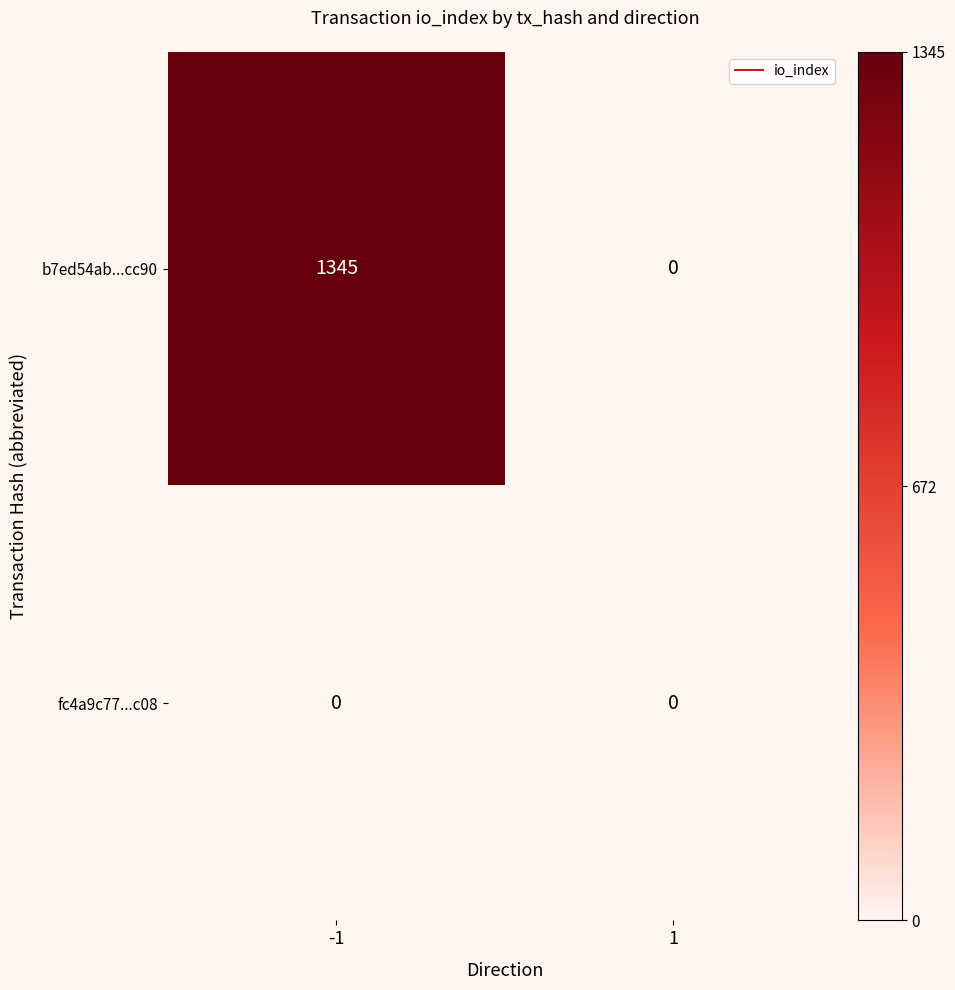

Rank the series at -1 from lowest to highest value.

fc4a9c77...c08, b7ed54ab...cc90